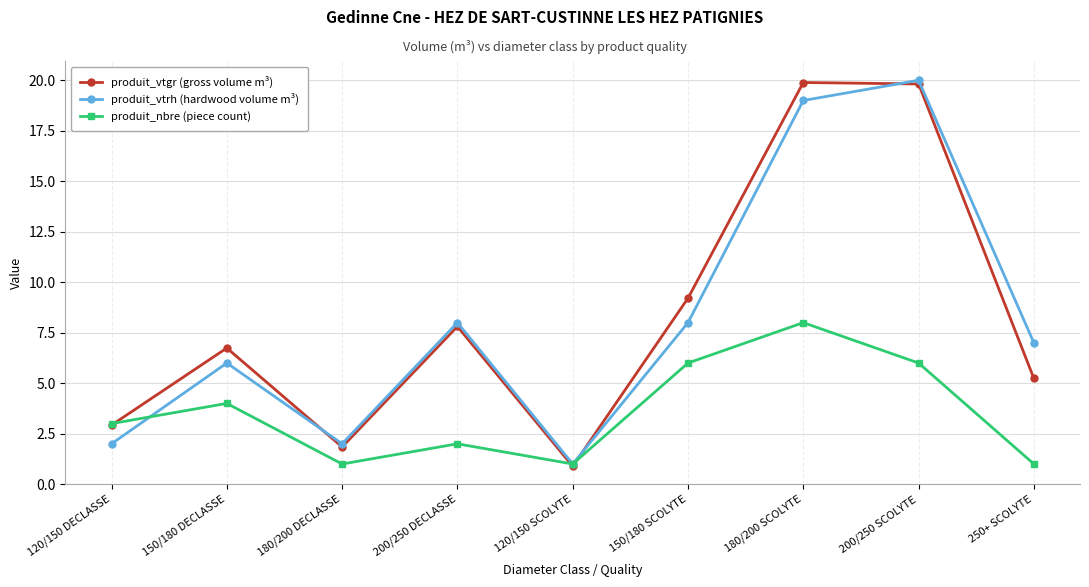

What is the label of the 9th point from the left?

250+ SCOLYTE